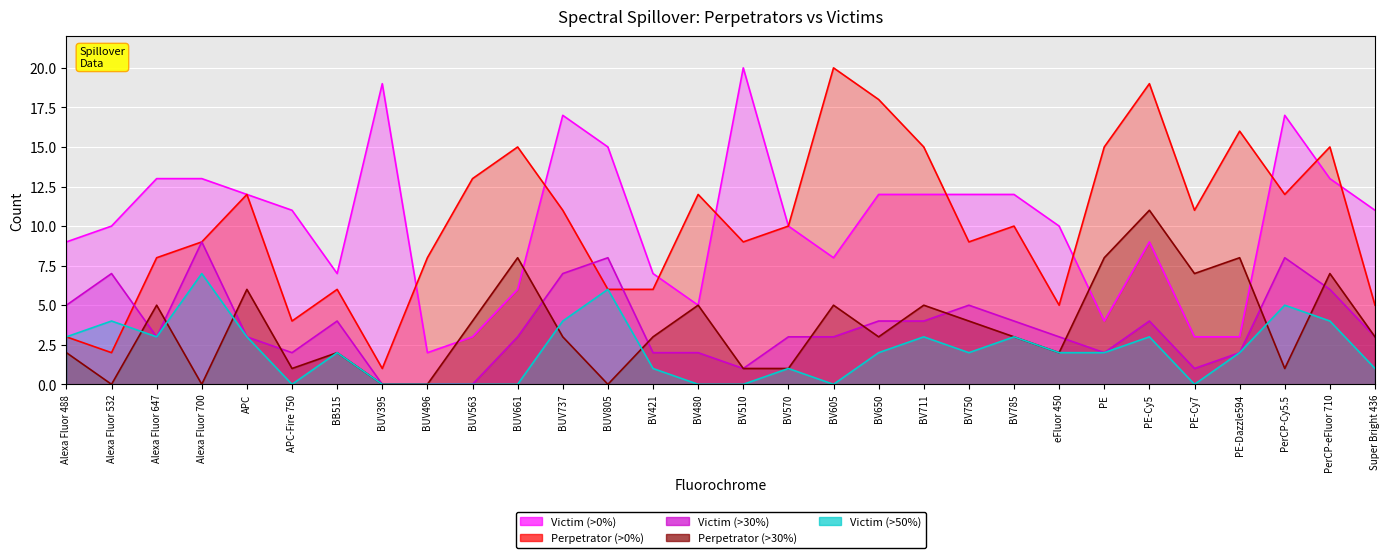

What is the maximum value shown in the chart?

20